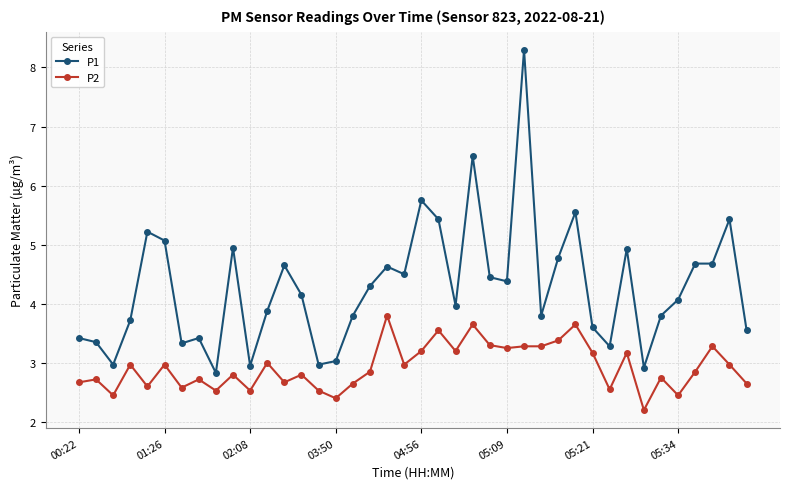

What are all the series names shown in the legend?

P1, P2